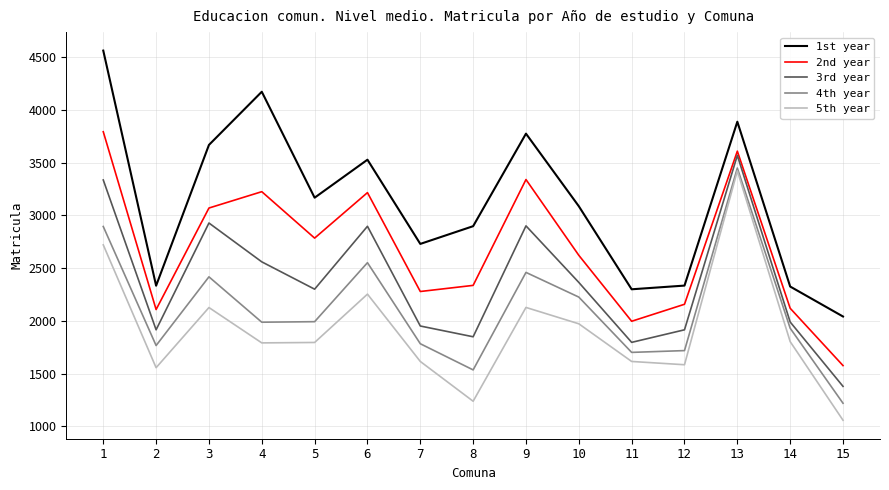

What is the difference between the maximum and second lowest values in the 4th year series?

1913